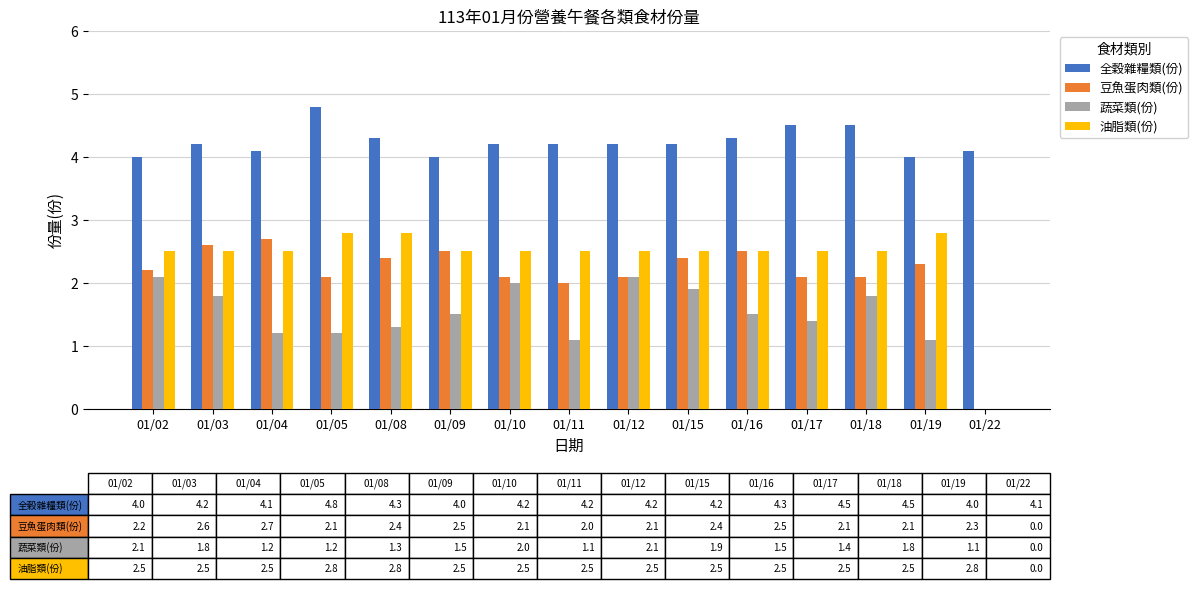

Which series changed the most between 01/04 and 01/11?

豆魚蛋肉類(份)